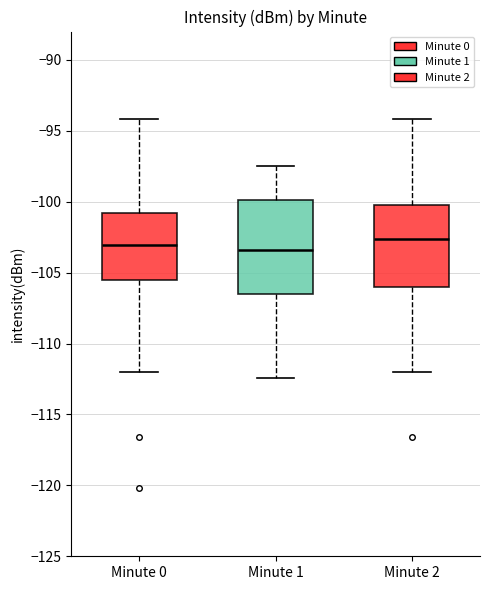

Reading left to right, transcribe this box plot: for each box, give where its median line is, the range the box spans, and where its two whiskers end, as read against the y-axis. The values are not printed on the chart, so give them approximately, as read against the axis.

Minute 0: median -103.0, box -105.5 to -101.0, whiskers -112.0 to -94.0
Minute 1: median -103.5, box -106.5 to -100.0, whiskers -112.5 to -97.5
Minute 2: median -102.5, box -106.0 to -100.0, whiskers -112.0 to -94.0